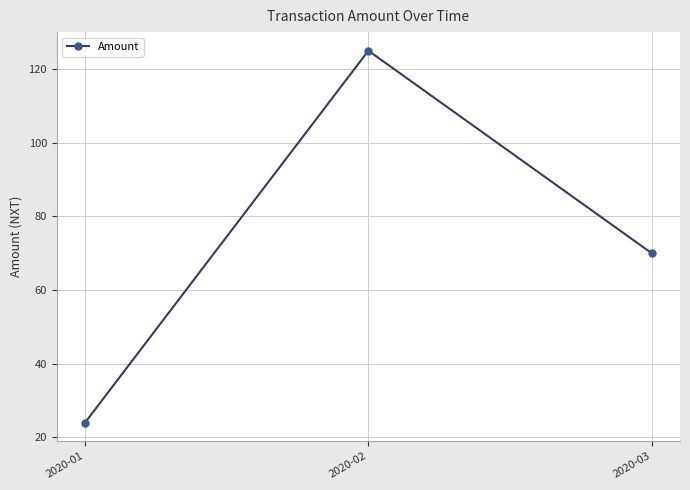

Which label corresponds to the largest value in the chart?

2020-02